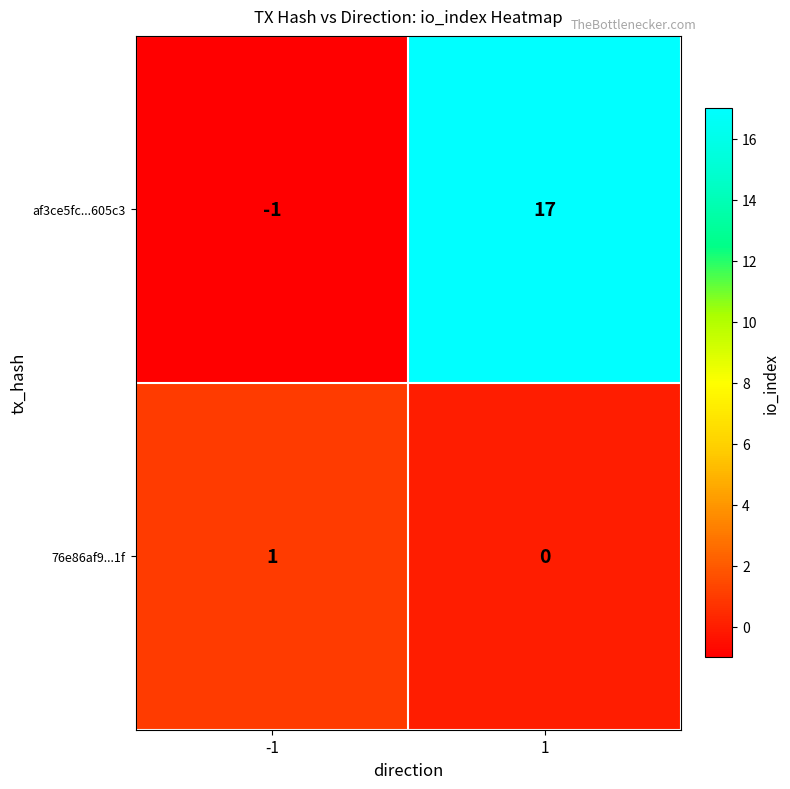

The 76e86af9...1f series shows 0 at 1. True or false?

True